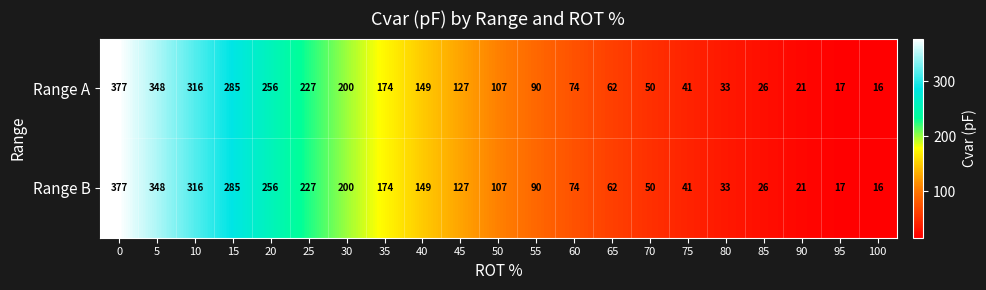

What is the difference between the second highest and second lowest values in the Range B series?

331